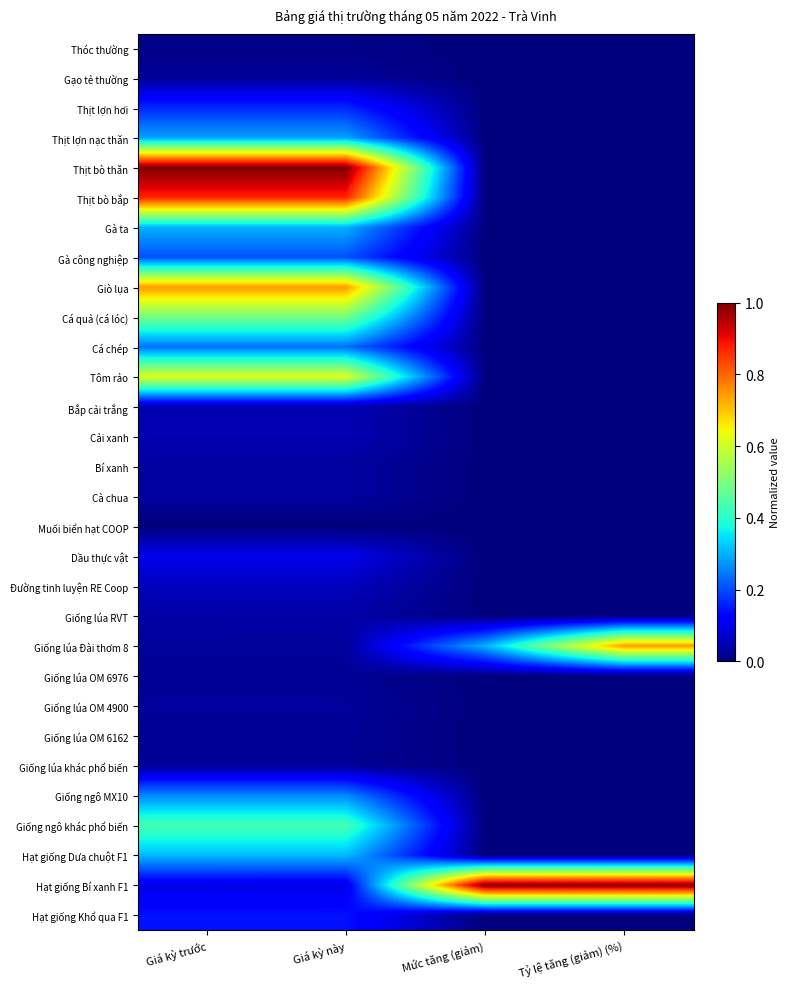

How many categories are shown in the chart?

4